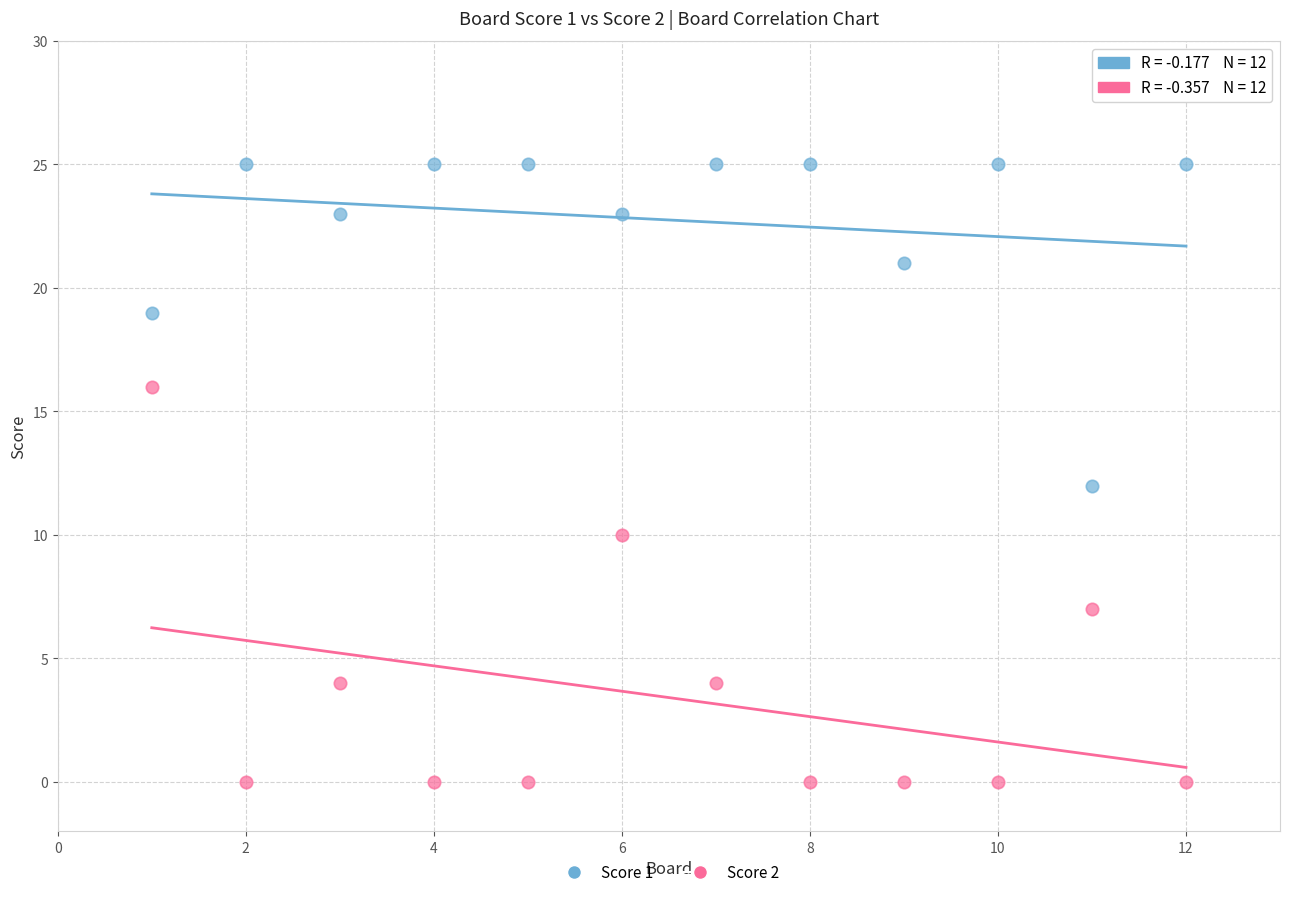

What are all the series names shown in the legend?

Score 1, Score 2